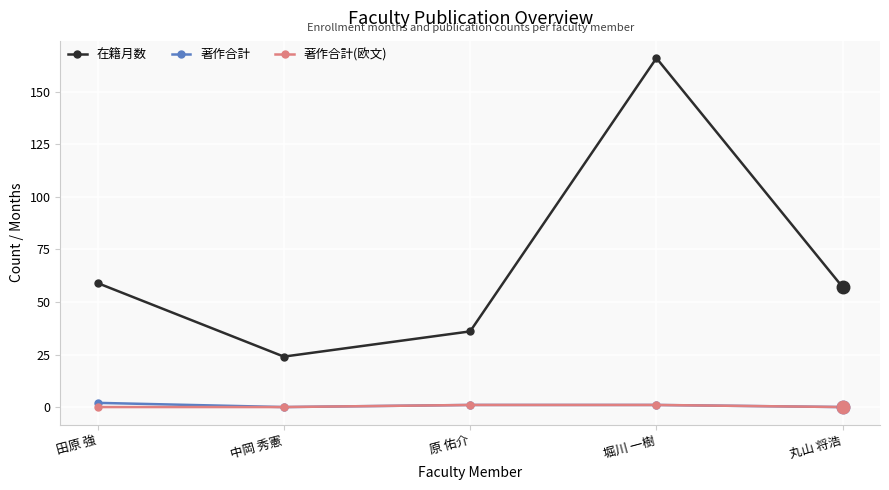

What is the difference between the second highest and minimum values in the 在籍月数 series?

35